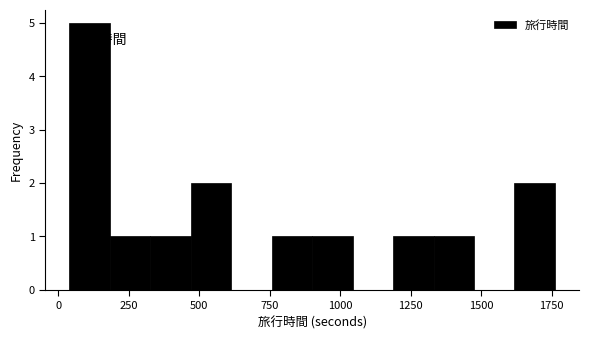

Around what value on the x-axis is the tallest bar? Give the approximate position of its centre, as read against the axis.

100